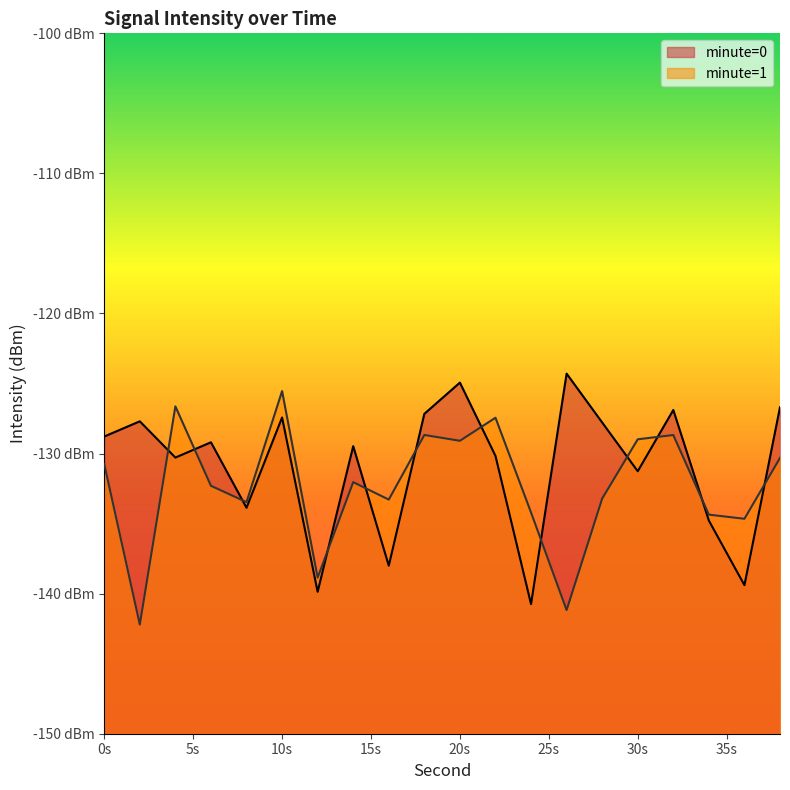

What is the value of the 4th point from the left?

-129.2